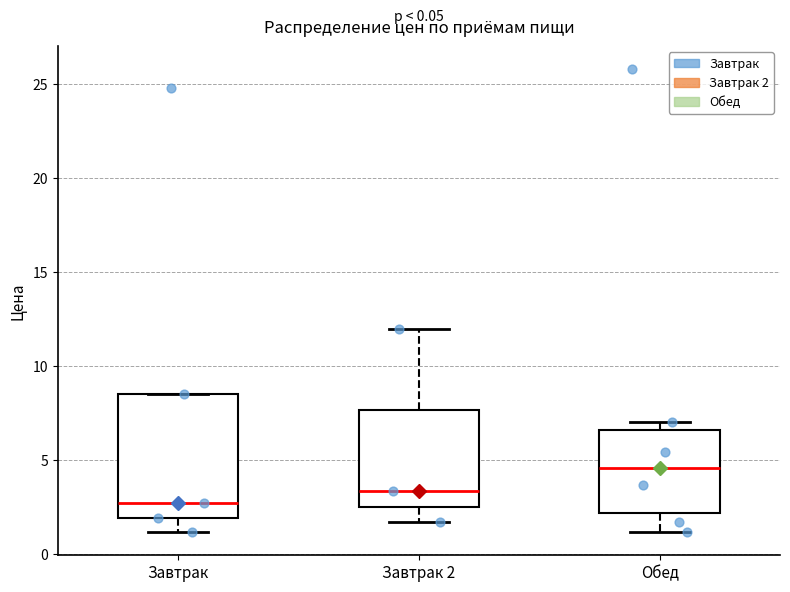

Comparing the boxes themselves (not the whiskers), which one is the tallest?

Завтрак